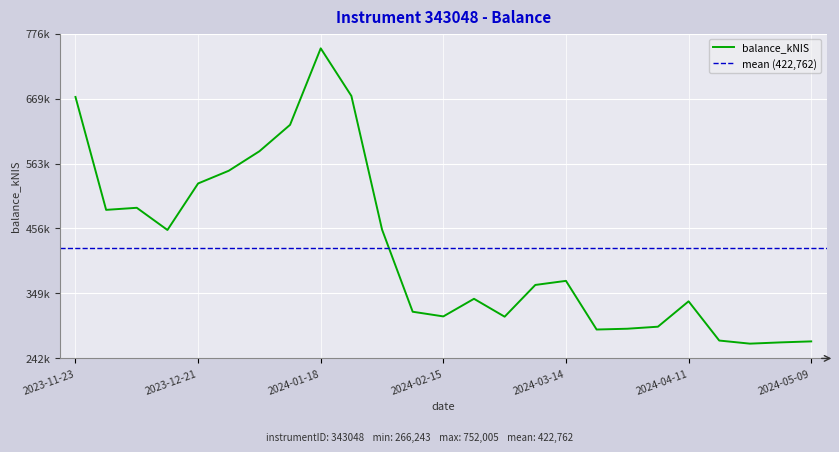

What is the change in value from 2024-04-04 to 2024-04-11?

+41742.2